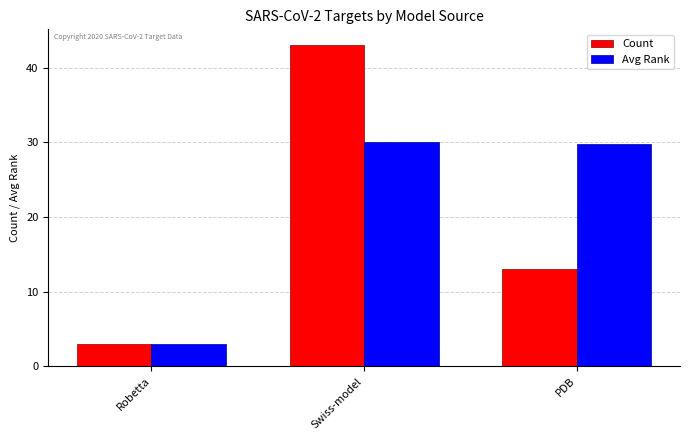

What is the label of the 1st bar from the right?

PDB